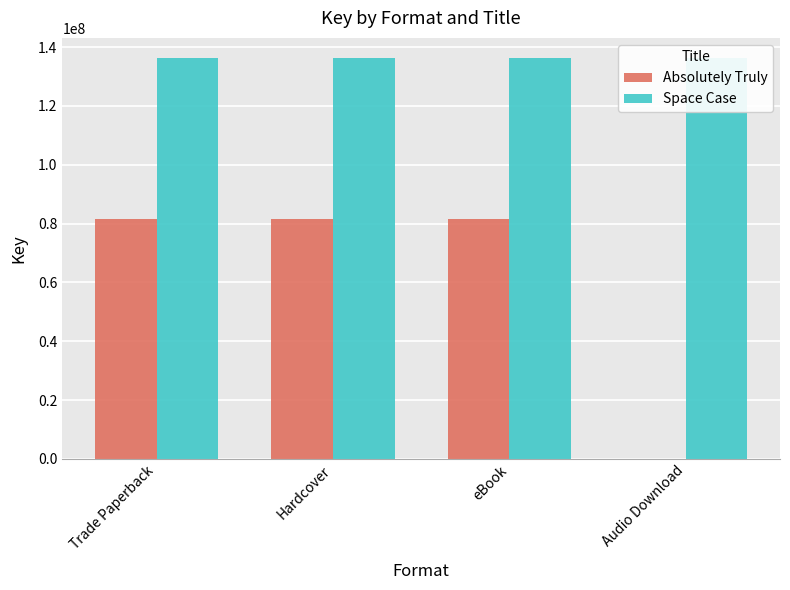

Which has a higher value, Trade Paperback or Hardcover?

Trade Paperback